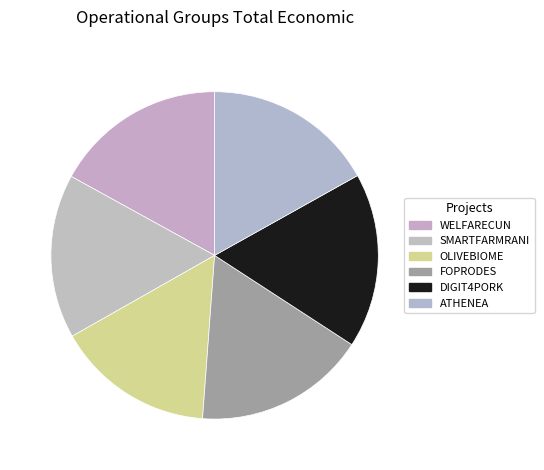

What percentage is NOT represented by SMARTFARMRANI?

83.8%